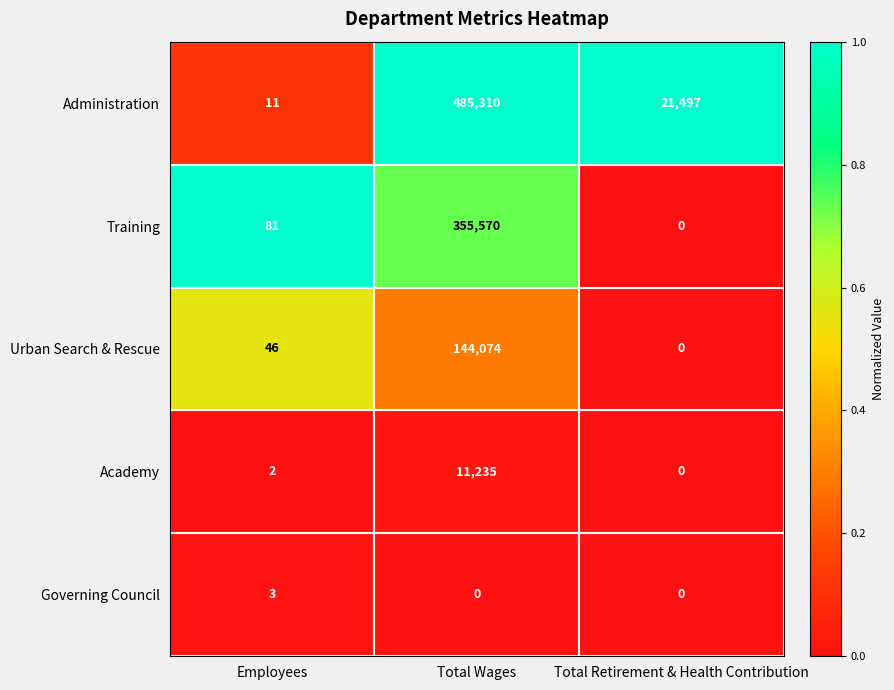

Reading left to right, extract all data points from this chart.

Administration: 11	485310	21497
Training: 81	355570	0
Urban Search & Rescue: 46	144074	0
Academy: 2	11235	0
Governing Council: 3	0	0